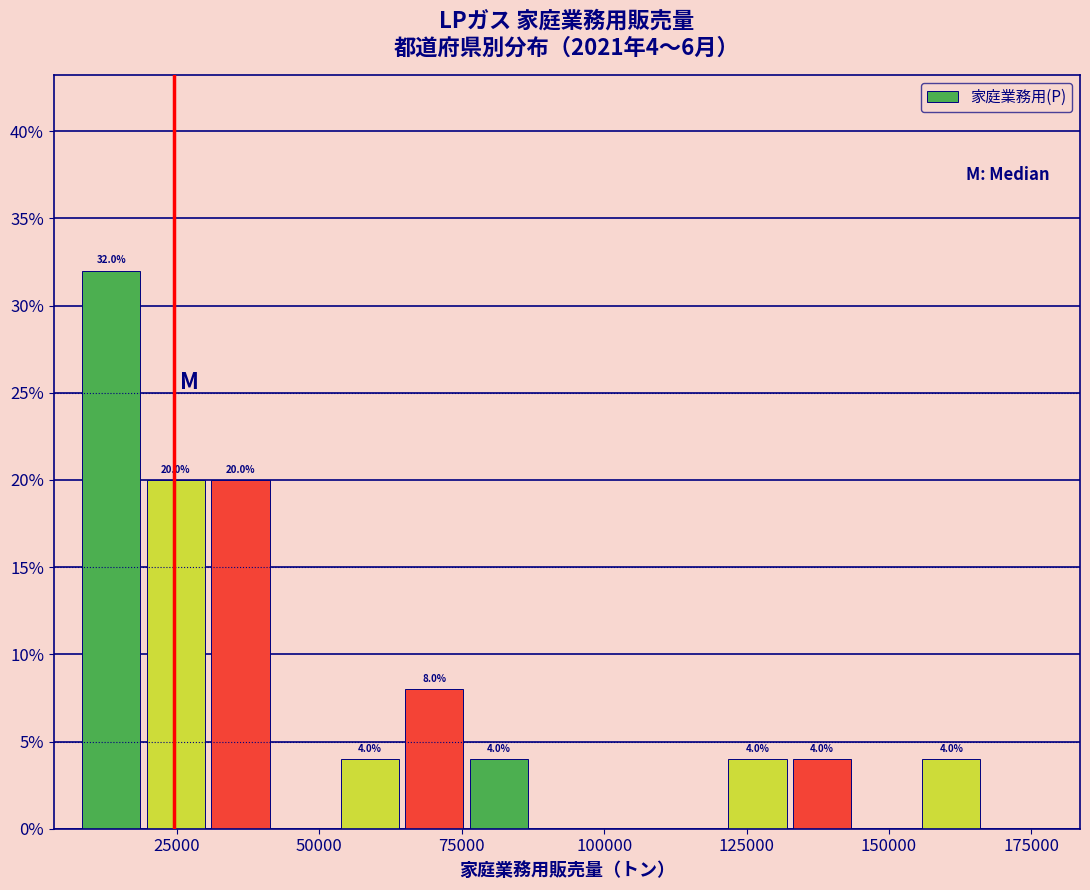

Around what value on the x-axis is the tallest bar? Give the approximate position of its centre, as read against the axis.

15000